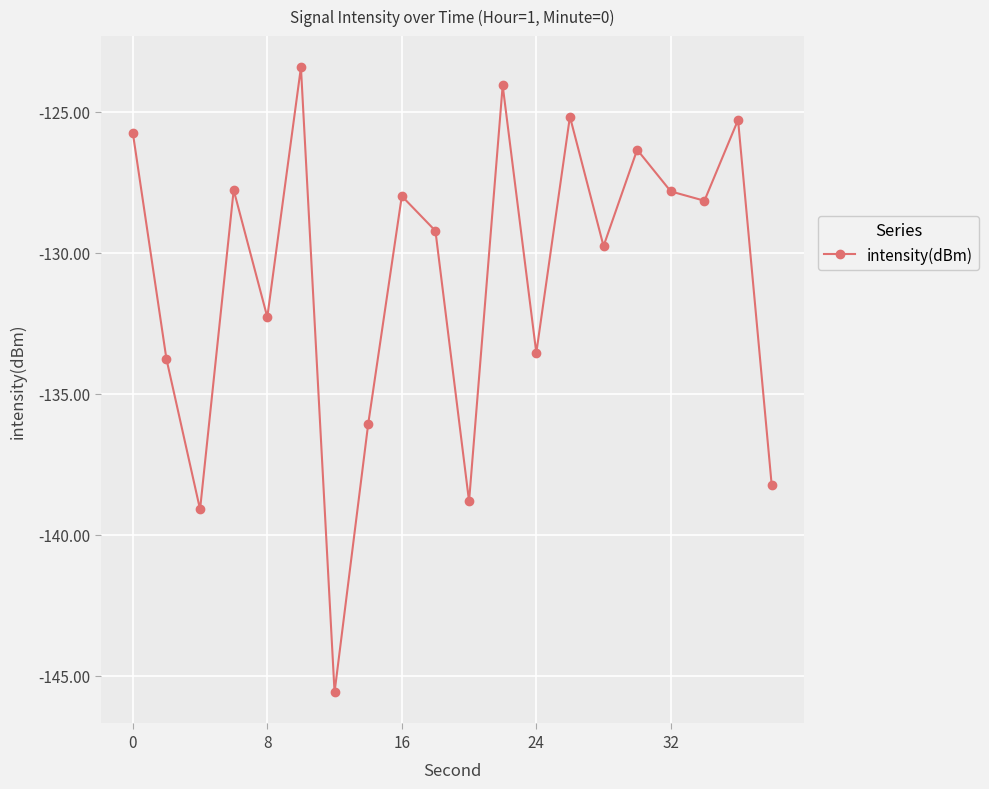

What is the sum of all values?

-2618.2